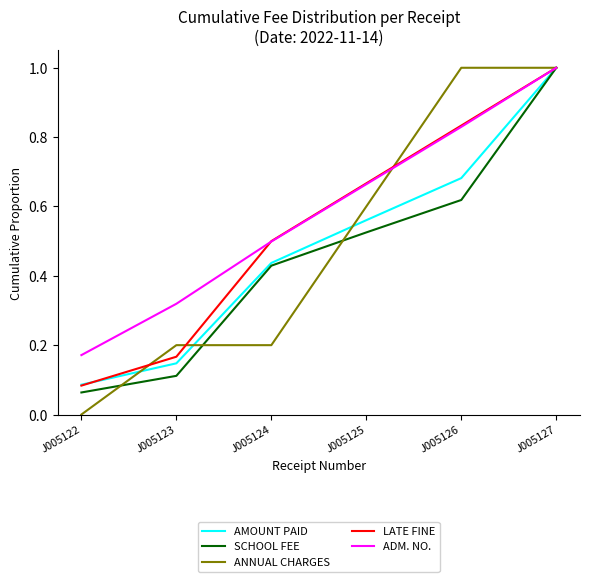

True or false: LATE FINE has more than 2 interior local peaks.

False